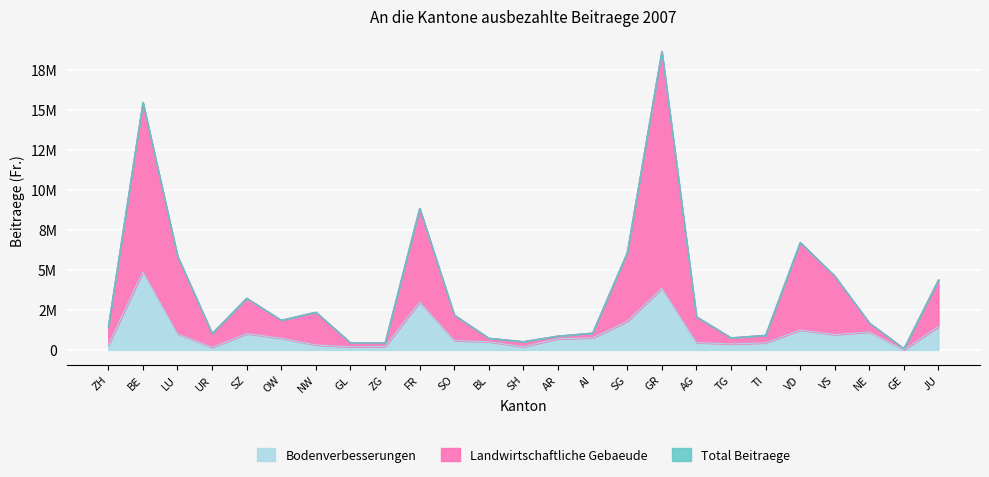

What is the label of the 3rd point from the left?

LU